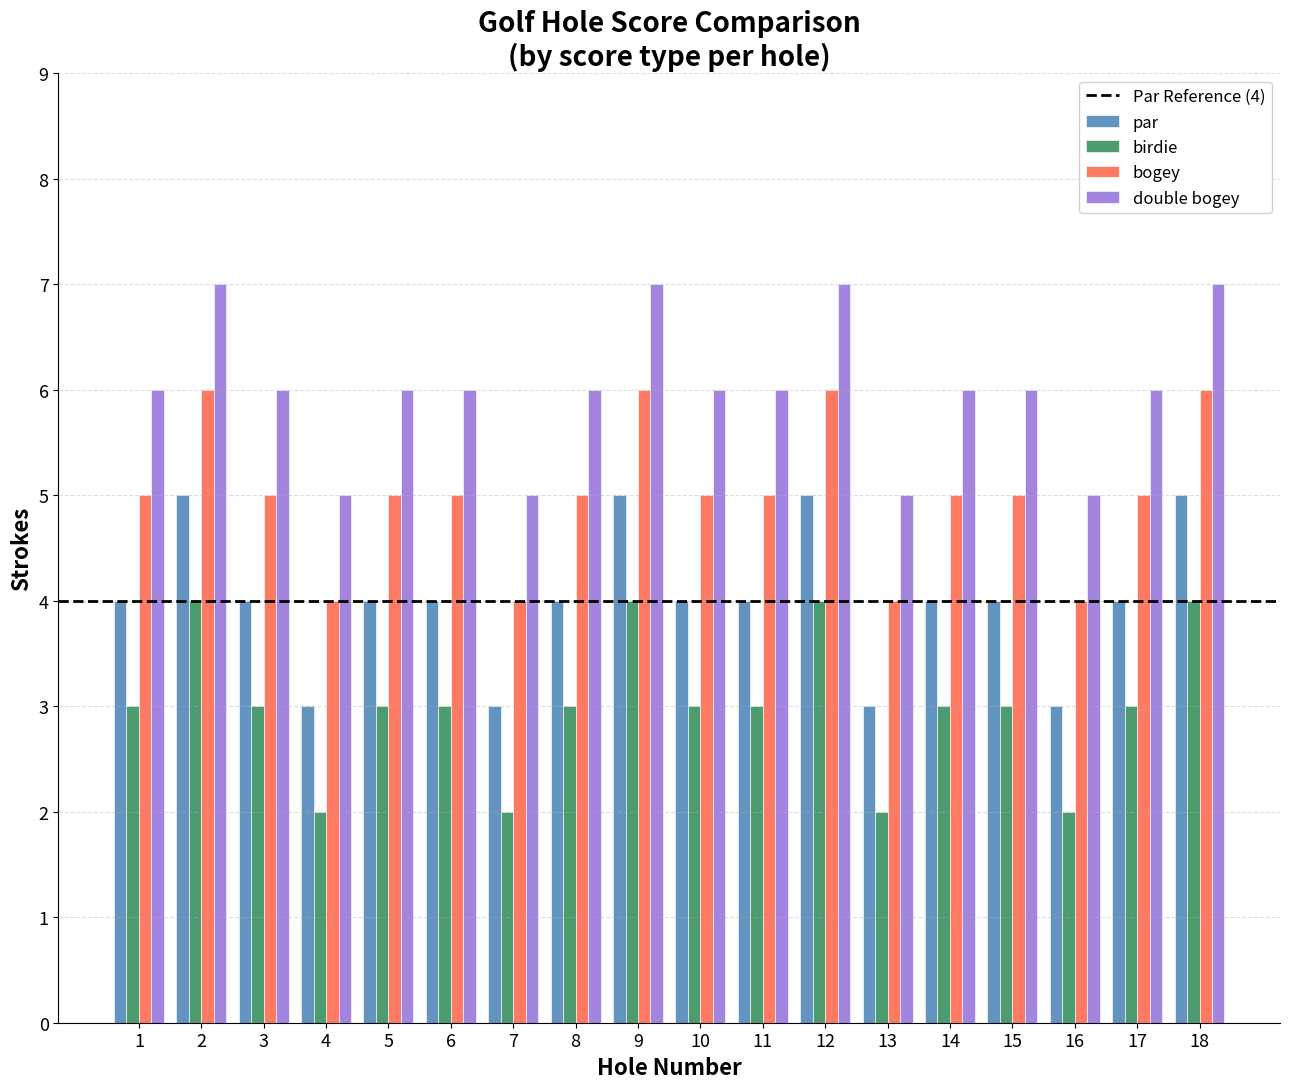

What is the total value across all series at 10?

18